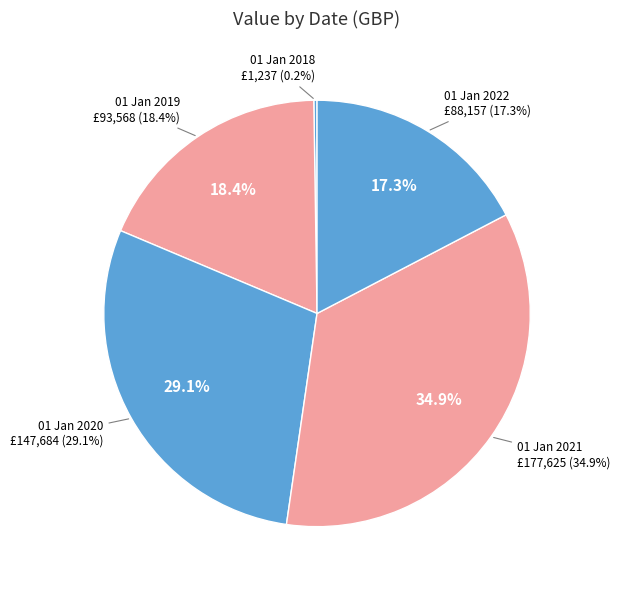

The 01 Jan 2018 slice represents 0% of the pie. True or false?

True